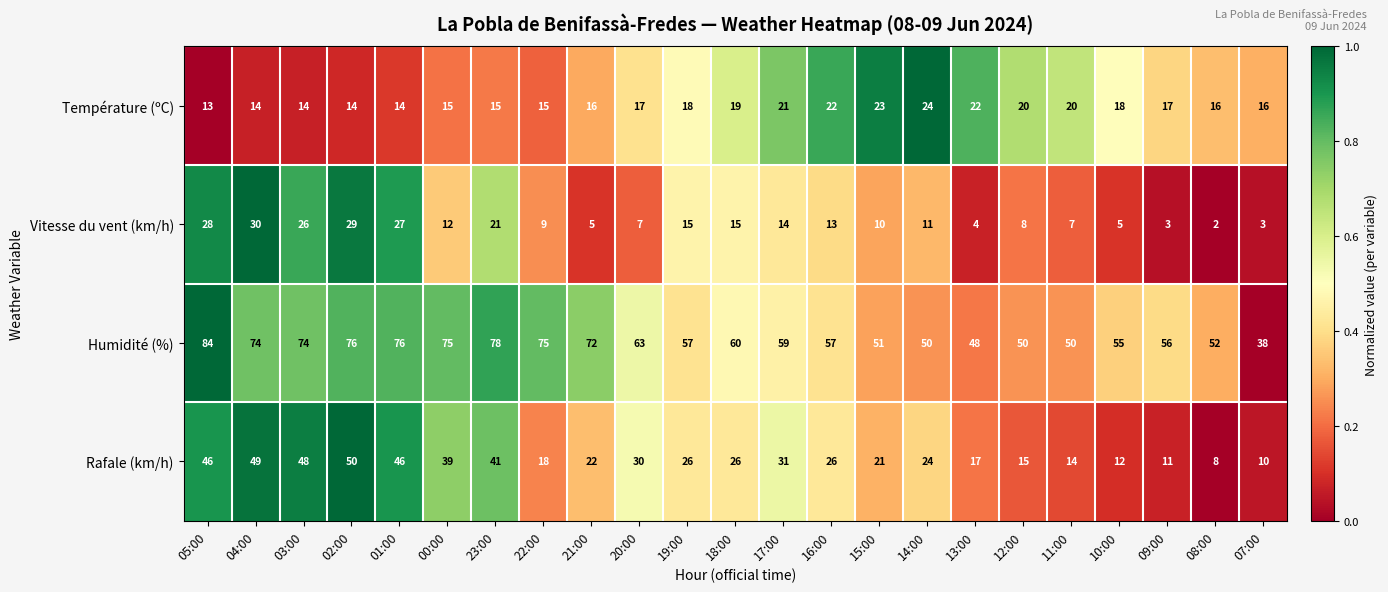

Which category has the highest value in the Température (ºC) series?

14:00